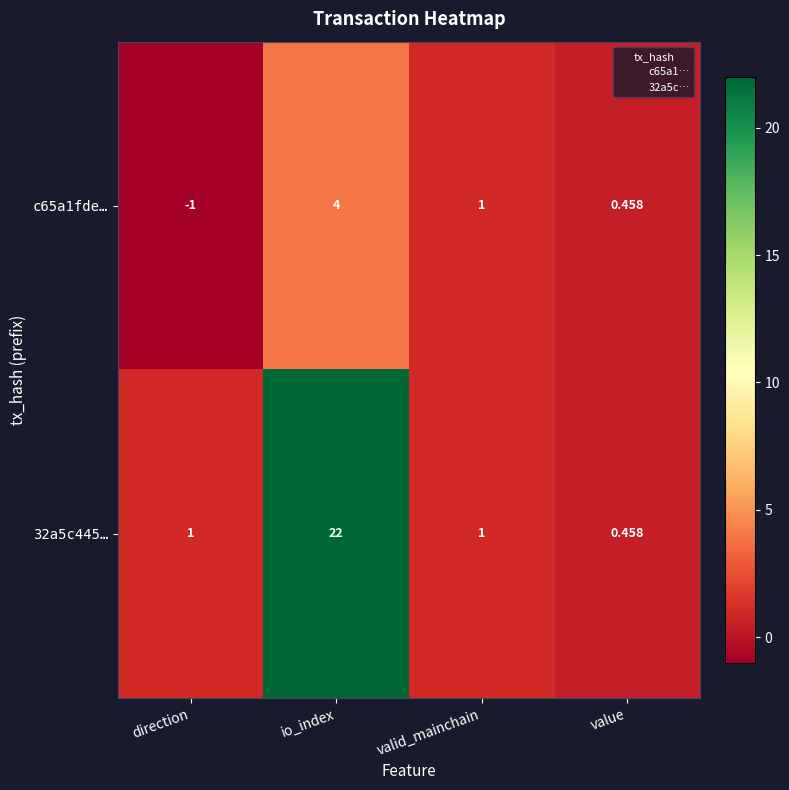

Rank the series by their maximum value, from lowest to highest.

c65a1fde…, 32a5c445…